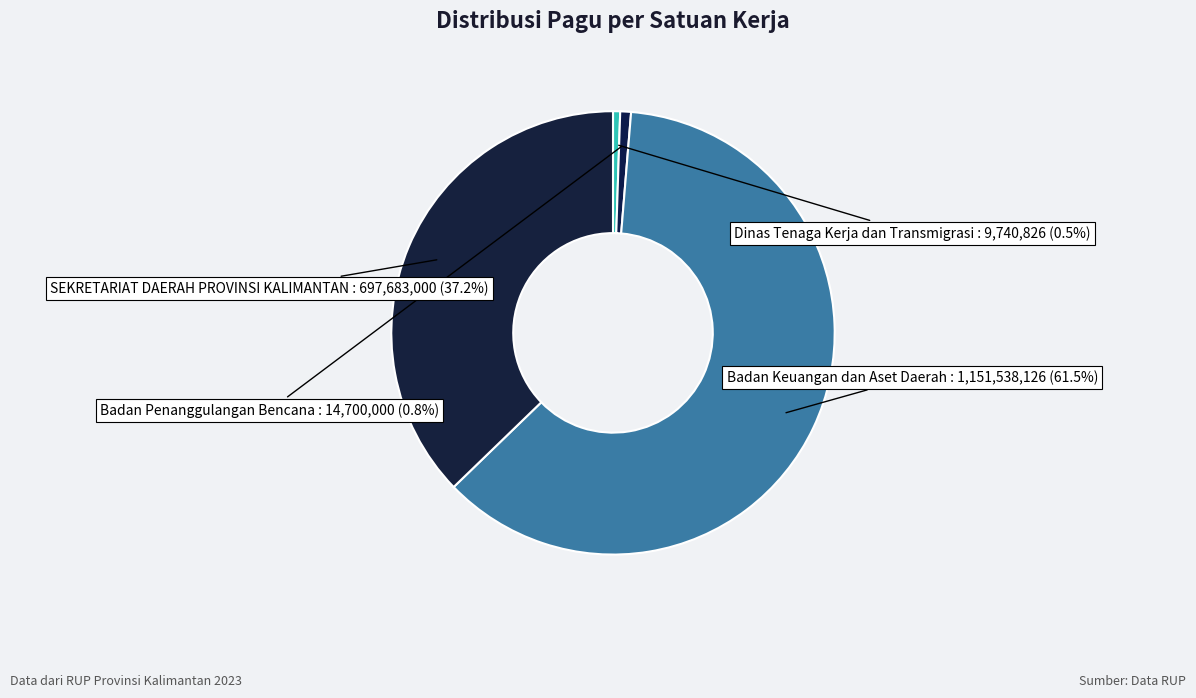

What is the majority slice?

Badan Keuangan dan Aset Daerah